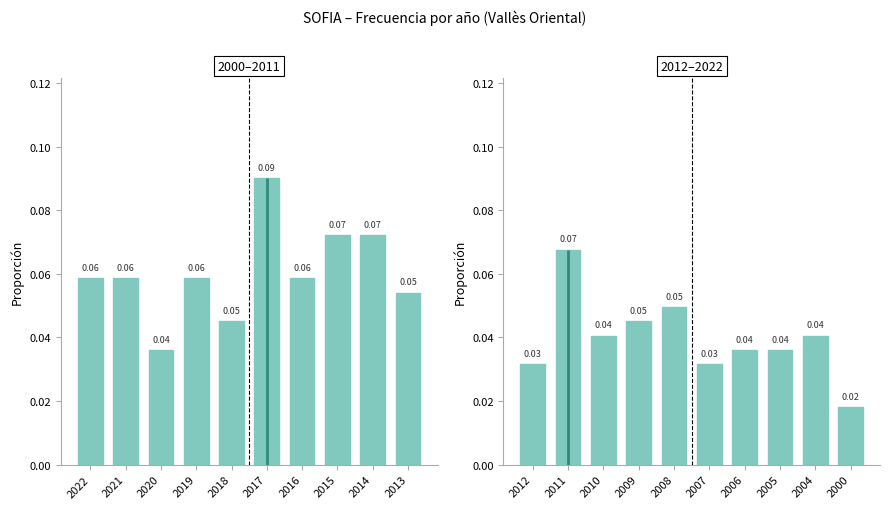

What are all the series names shown in the legend?

2000–2011, 2012–2022